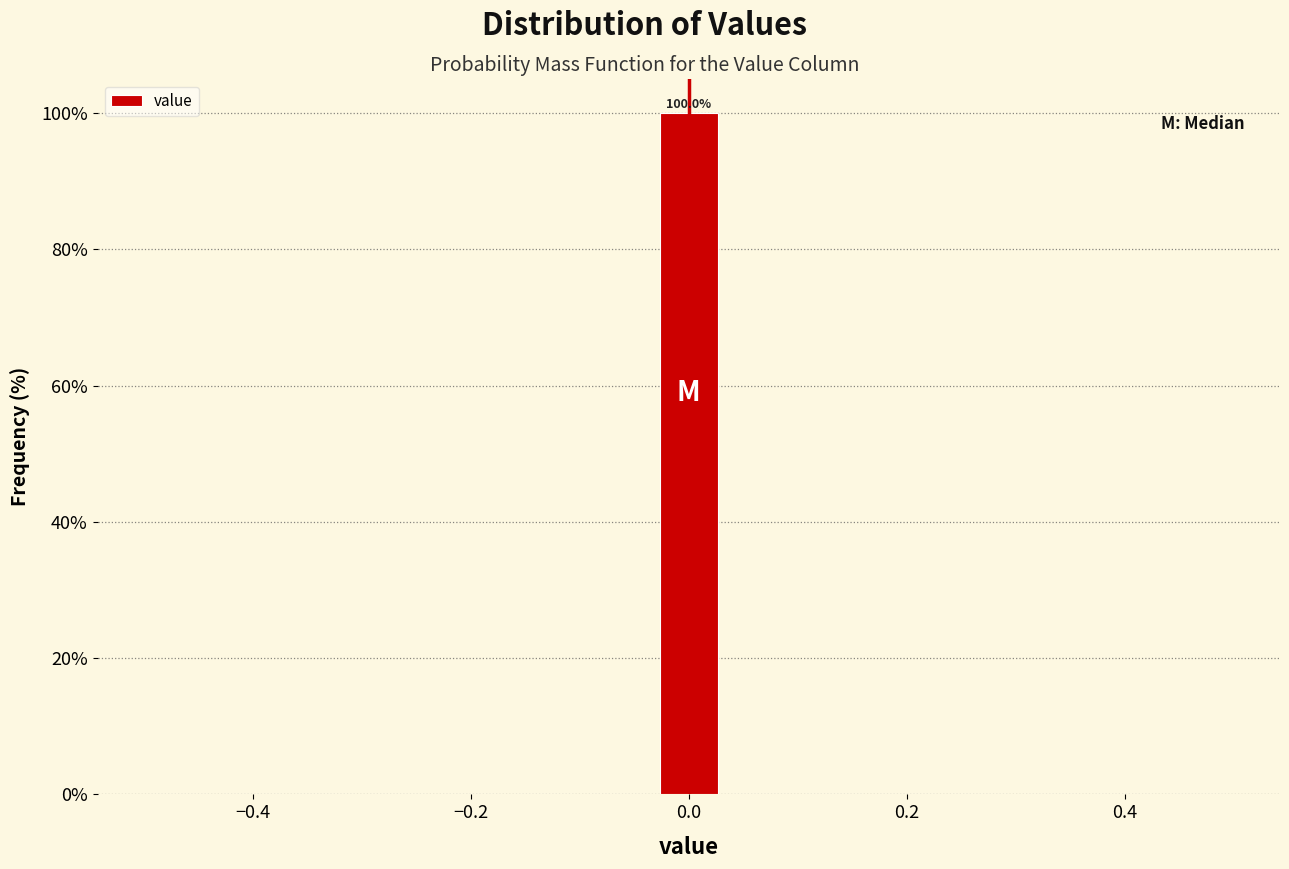

Read against the x-axis, roughly where is the centre of the tallest bar?

0.00